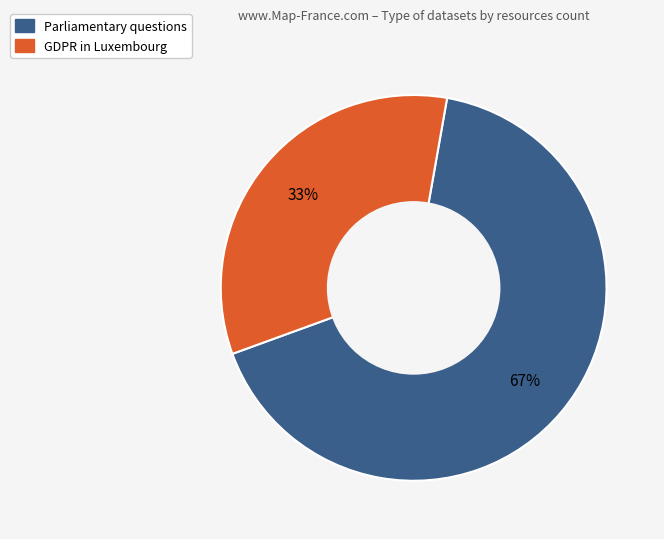

Is there a majority slice in this chart?

Yes